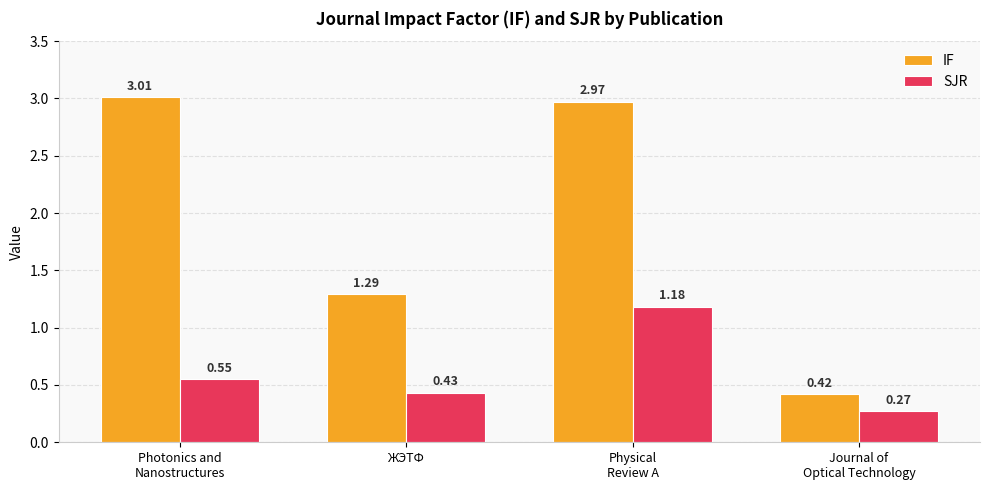

What is the difference between the maximum and minimum values in the IF series?

2.6